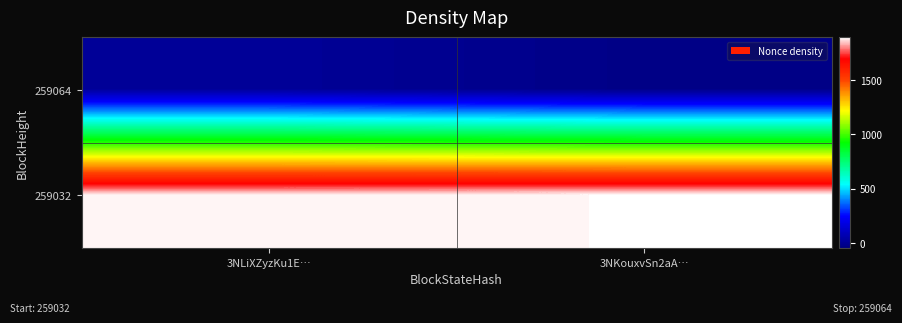

Reading right to left, what are all the values shown in this chart?

259064: 3NKouxvSn2aA…=-31.2	3NLiXZyzKu1E…=9.1
259032: 3NKouxvSn2aA…=1893.2	3NLiXZyzKu1E…=1887.5